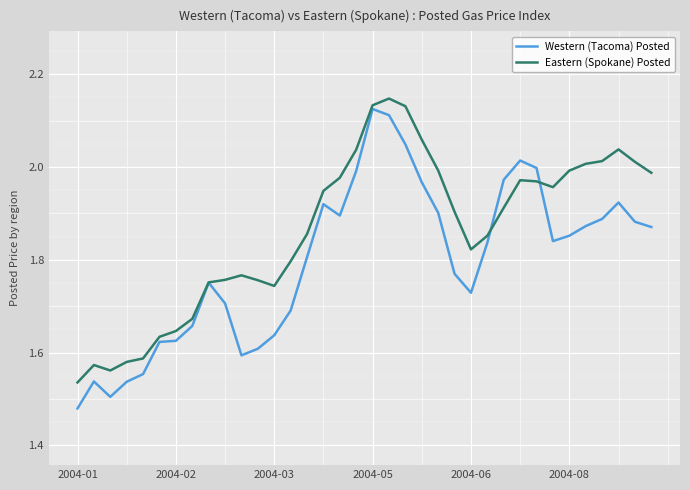

Is this an area chart (filled region under the line)?

No